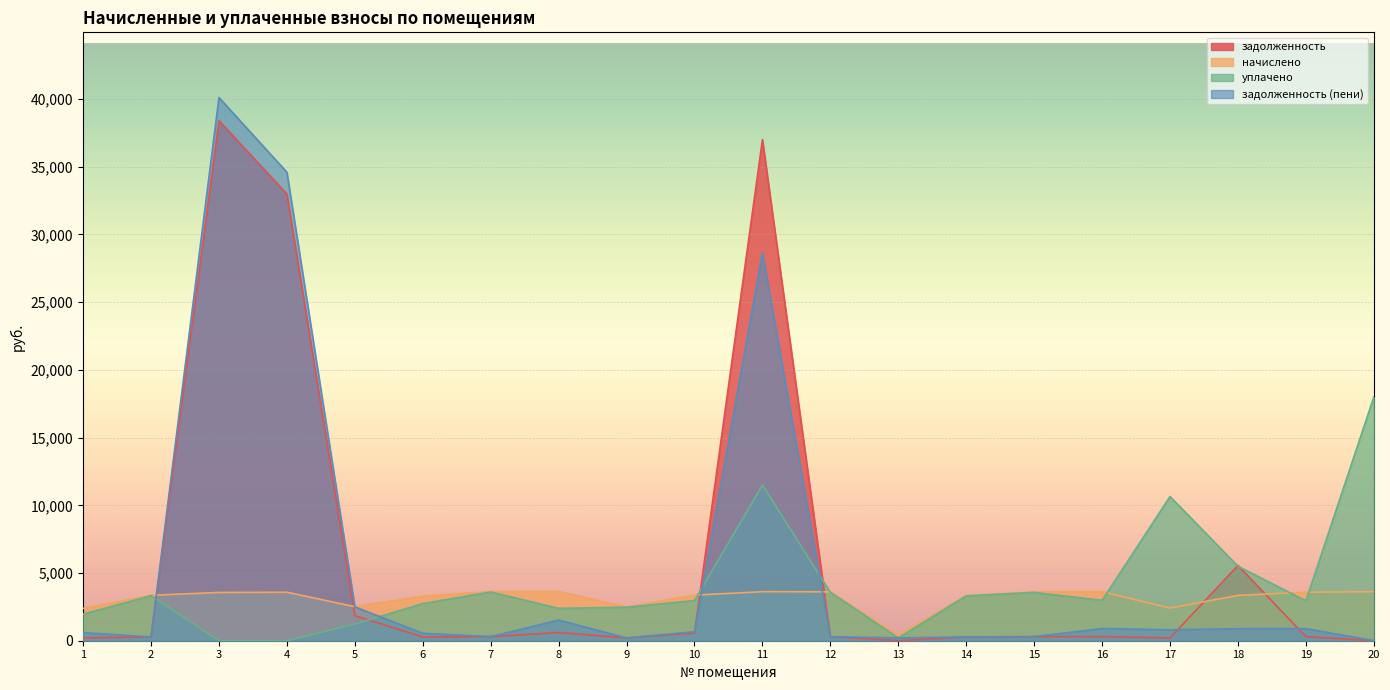

Which series has the largest range (max minus min)?

задолженность (пени)